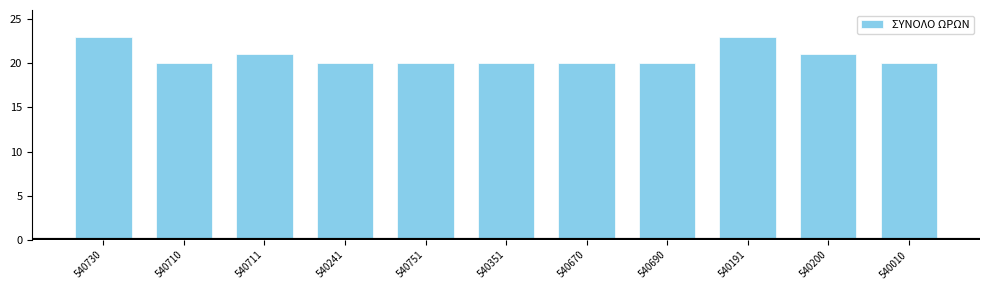

Count the number of data series in this chart.

1